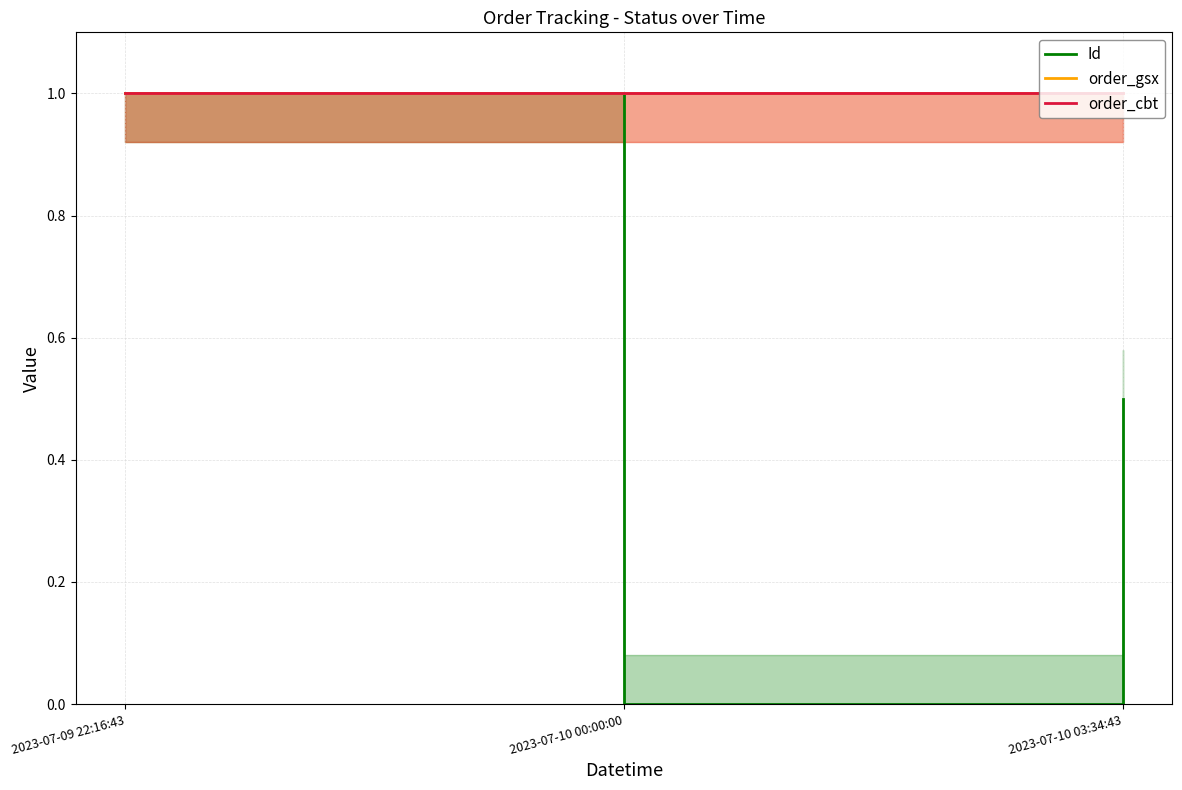

Which series has the largest total across all categories?

order_gsx